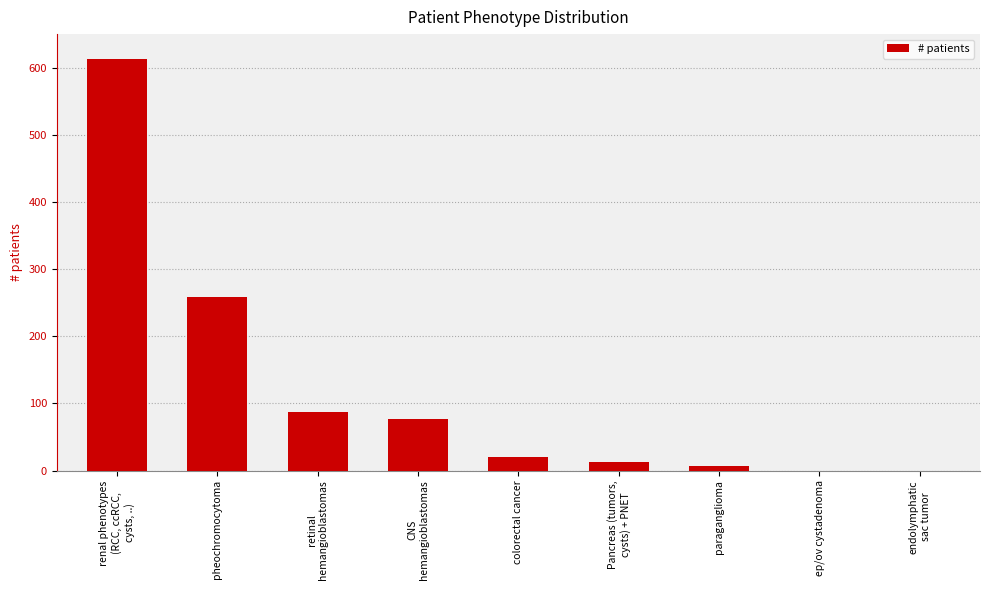

What is the sum of all values?

1075